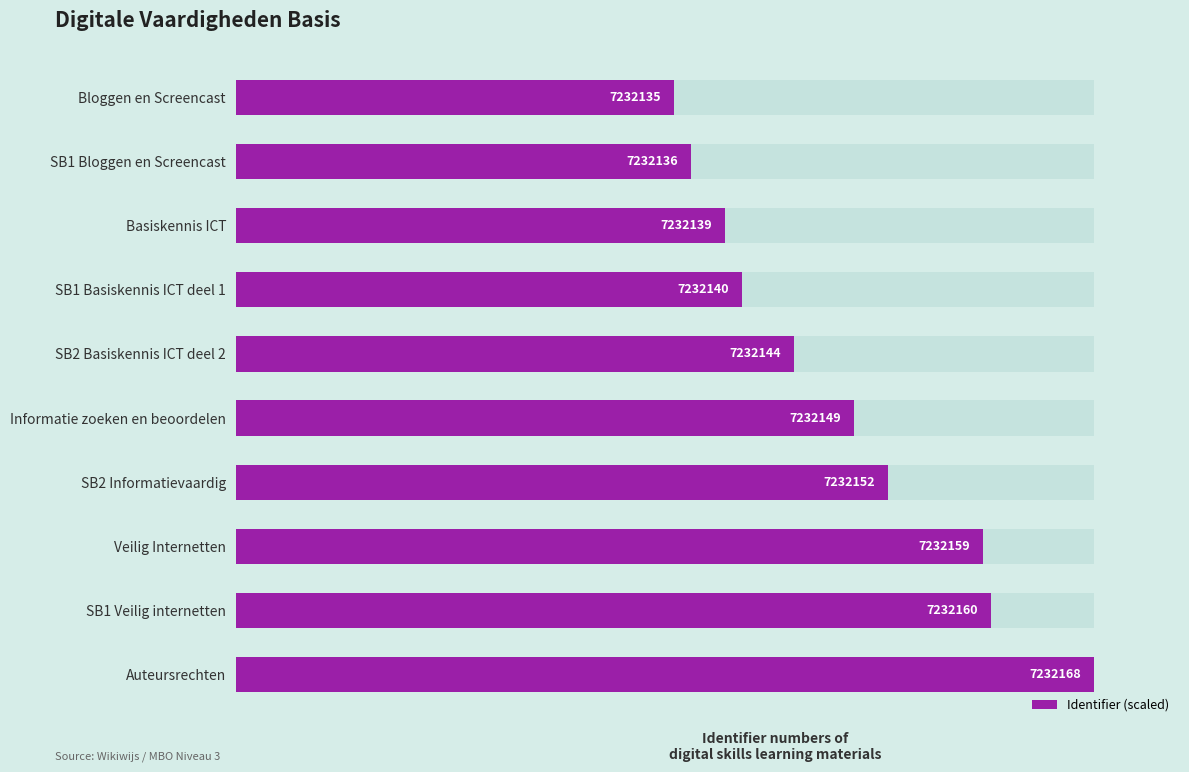

Is it true that the value at Basiskennis ICT is 75?

False